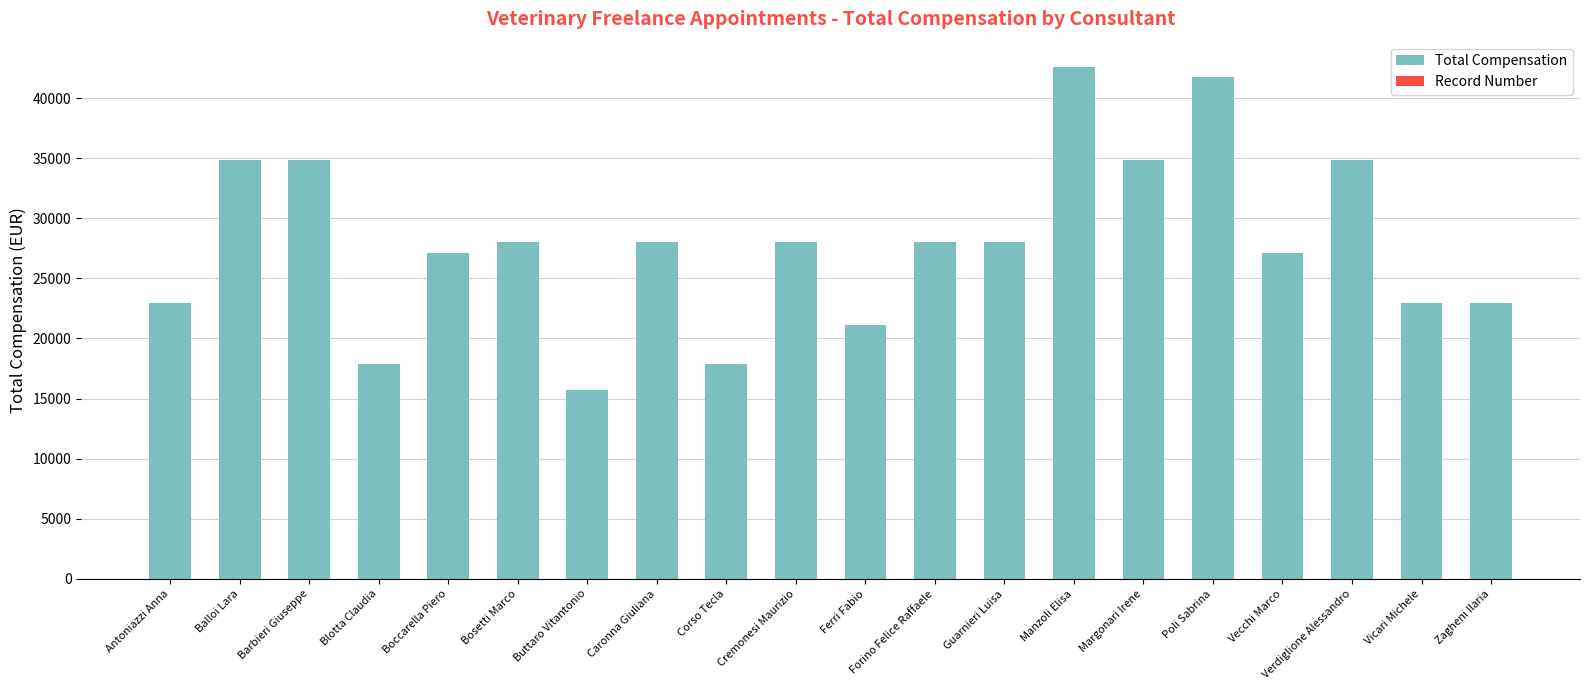

What is the label of the 2nd bar from the right?

Vicari Michele